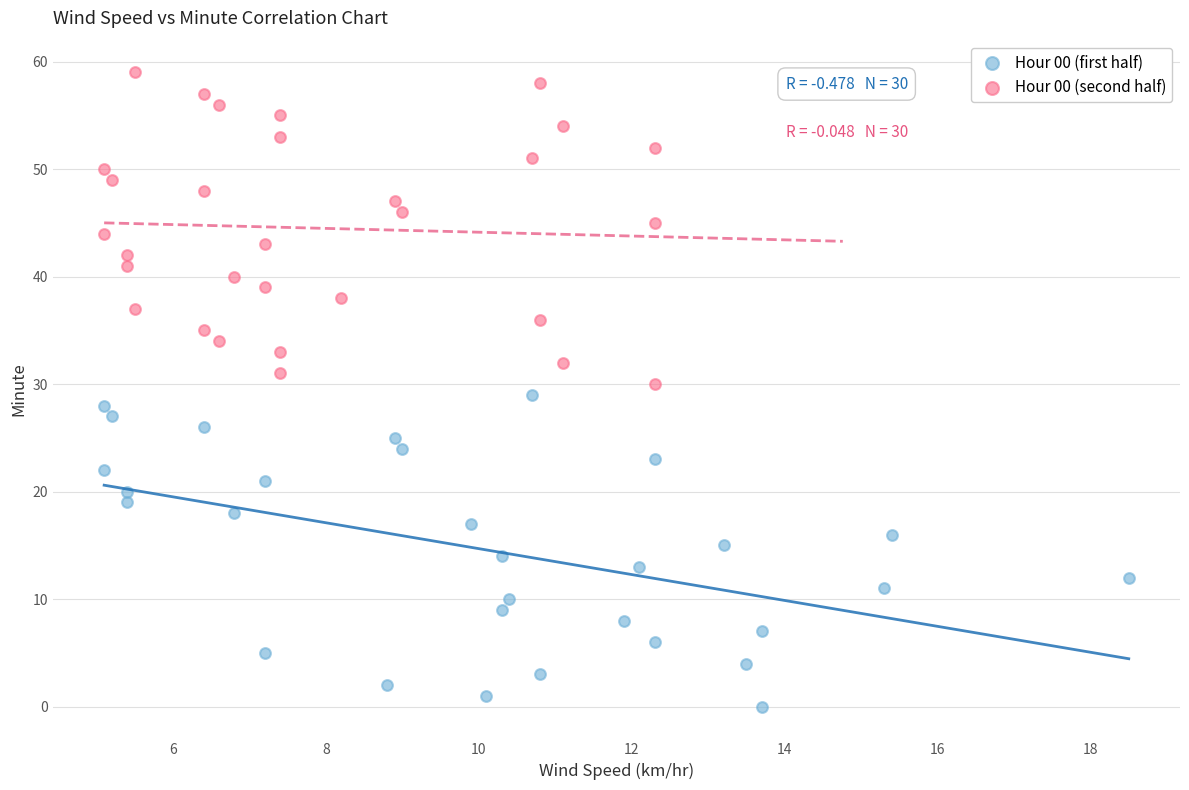

Which series contains the lowest Y value?

Hour 00 (first half)